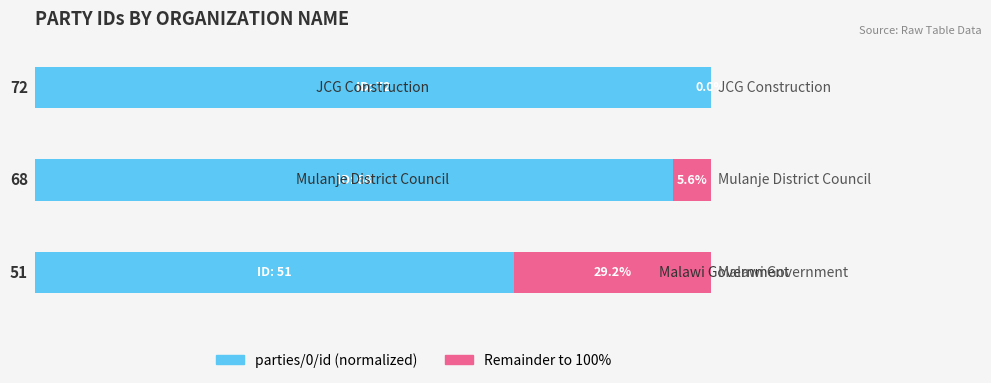

The value of Remainder at 2 is 11.3. True or false?

False